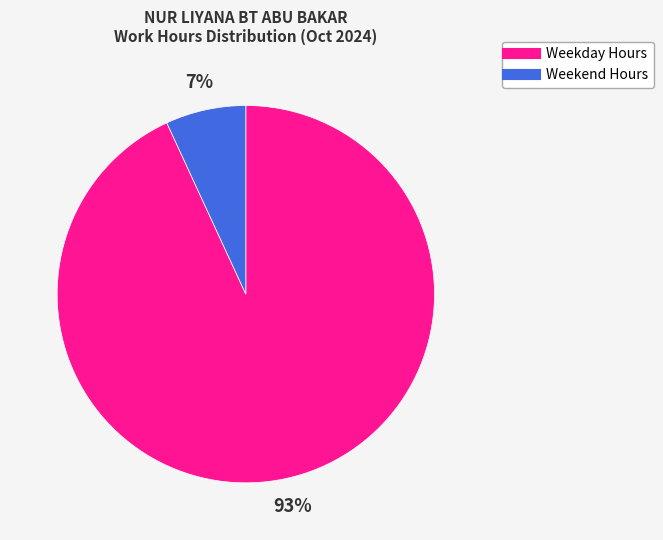

To the nearest percent, what is the difference between the largest and smallest slice percentages?

86%